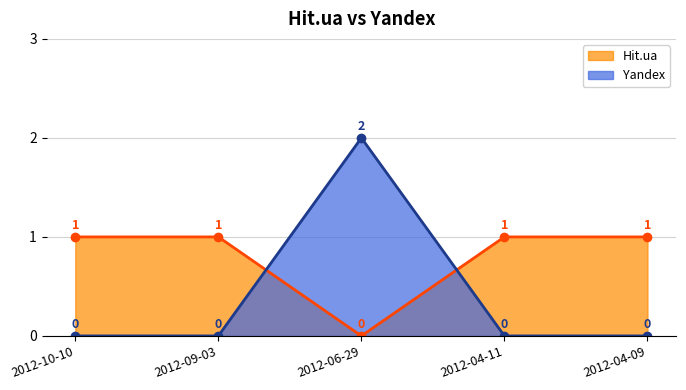

At which label is Yandex closest to 1?

2012-10-10